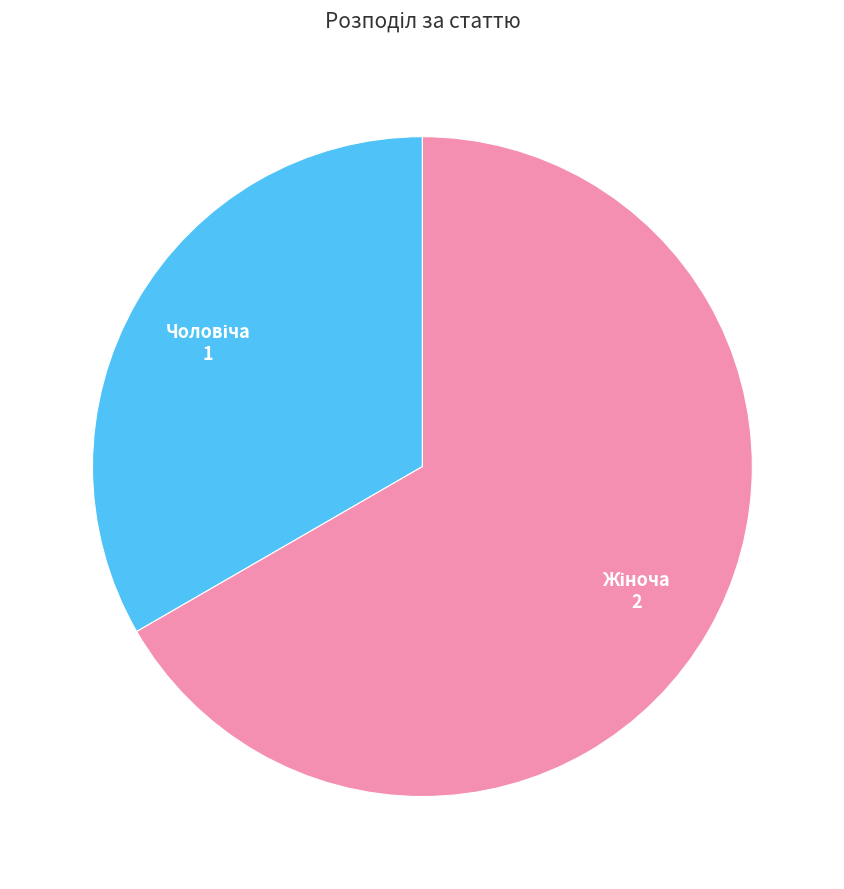

Is there any slice that represents more than half of the pie?

Yes